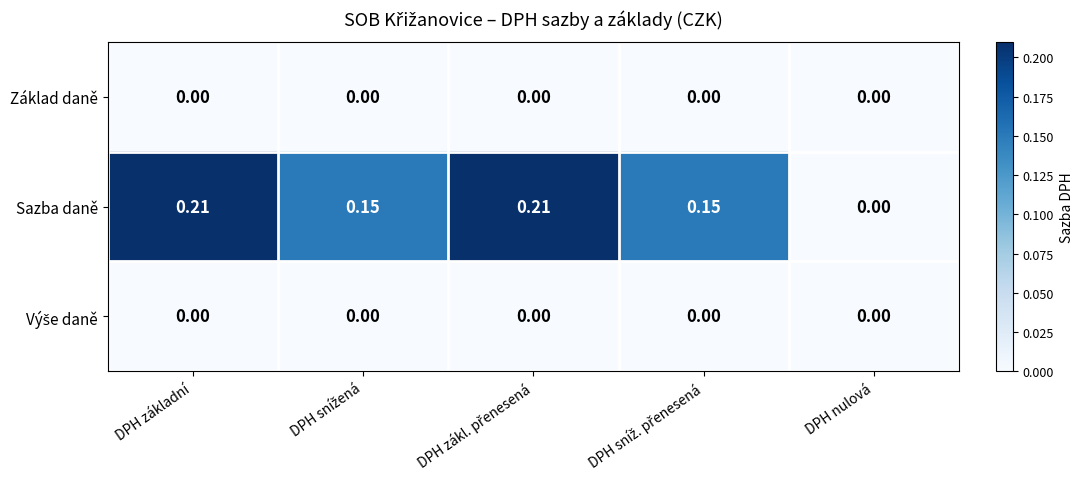

Which series has the largest total across all categories?

Sazba daně